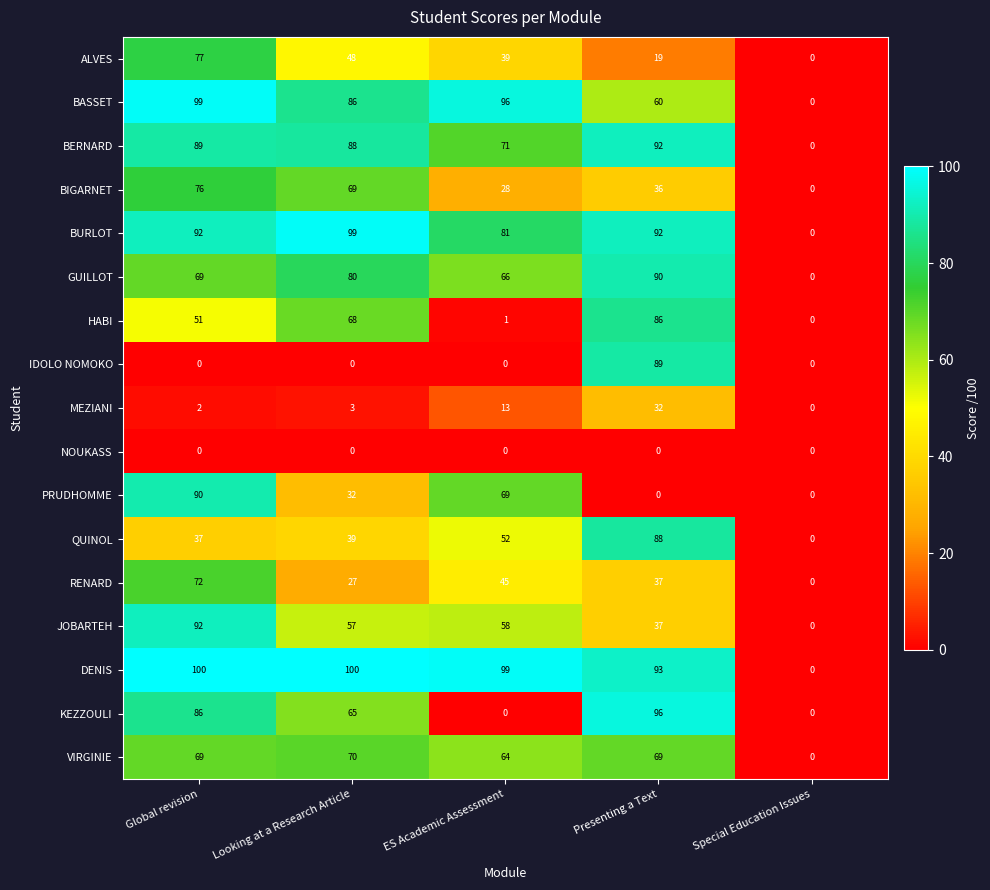

What is the sum of all HABI values?

206